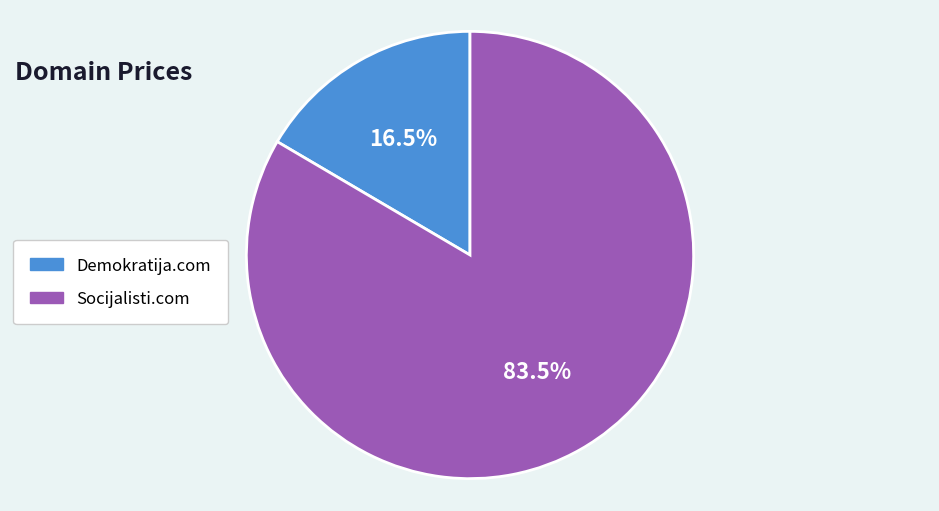

Do Socijalisti.com and Demokratija.com together represent more than half of the pie?

Yes